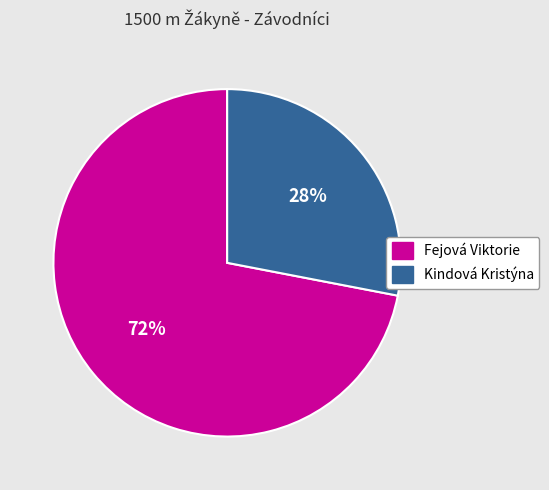

Does Kindová Kristýna represent more than half of the total?

No